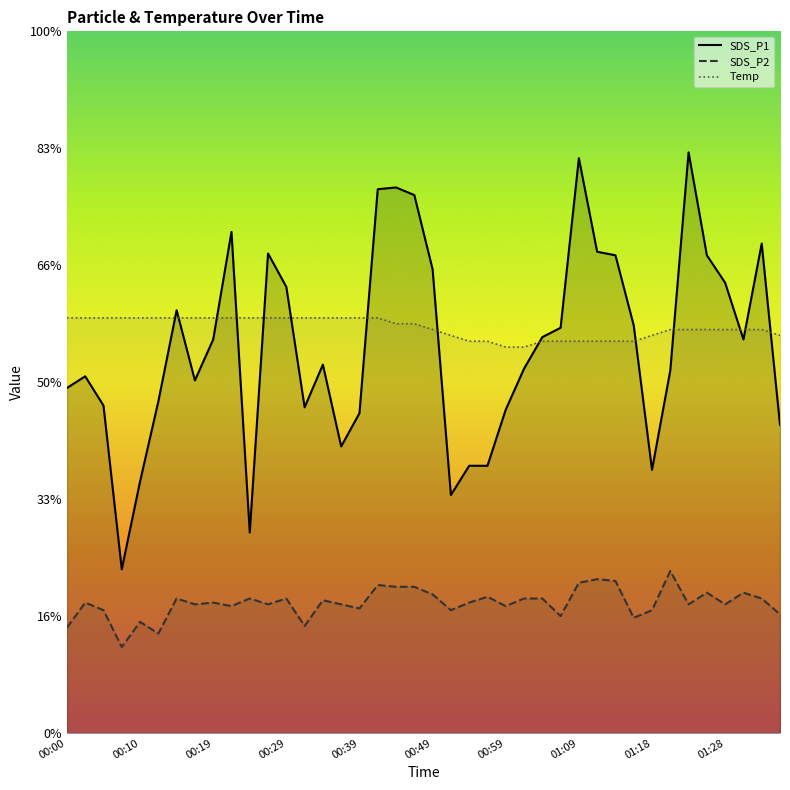

How many lines are shown in the chart?

3